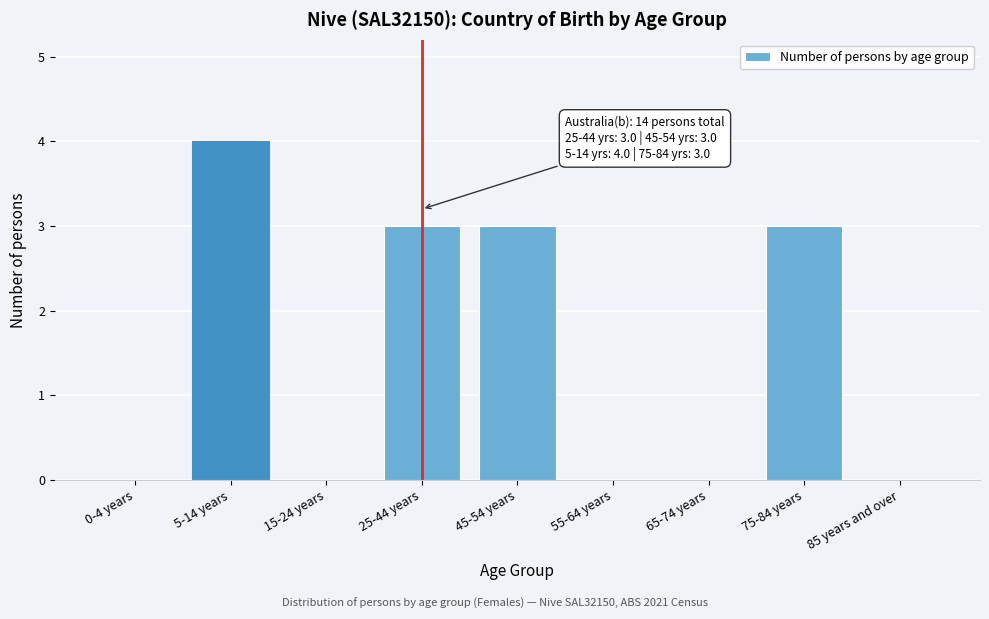

Reading left to right, transcribe all the data shown in this chart.

0-4 years=0	5-14 years=4	15-24 years=0	25-44 years=3	45-54 years=3	55-64 years=0	65-74 years=0	75-84 years=3	85 years and over=0